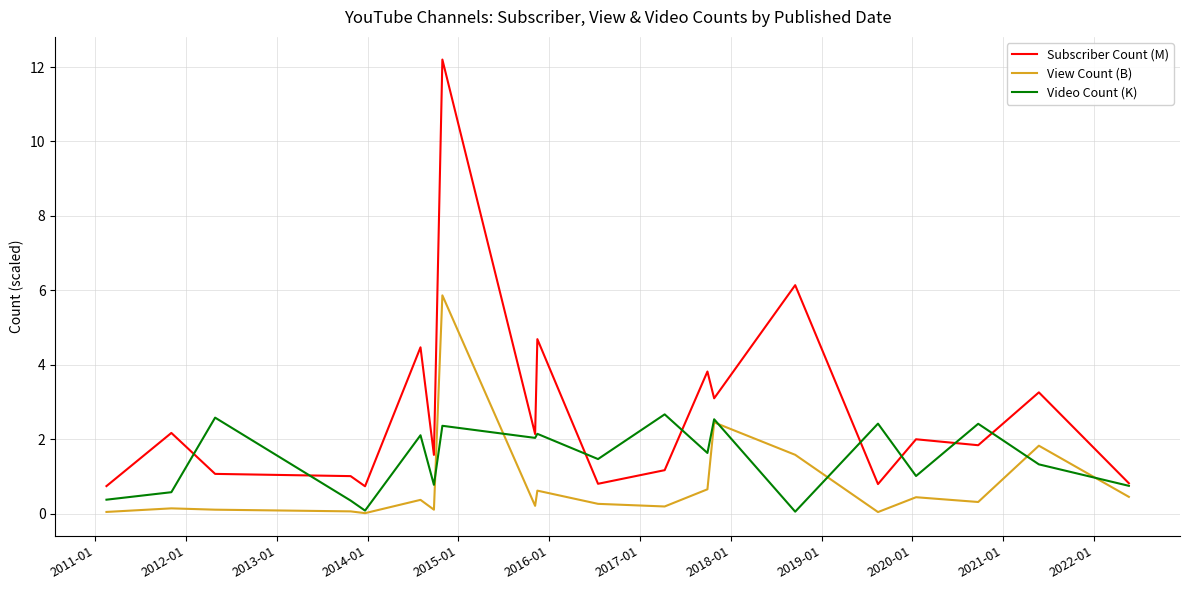

List the series in order of their peak value, lowest first.

Video Count (K), View Count (B), Subscriber Count (M)